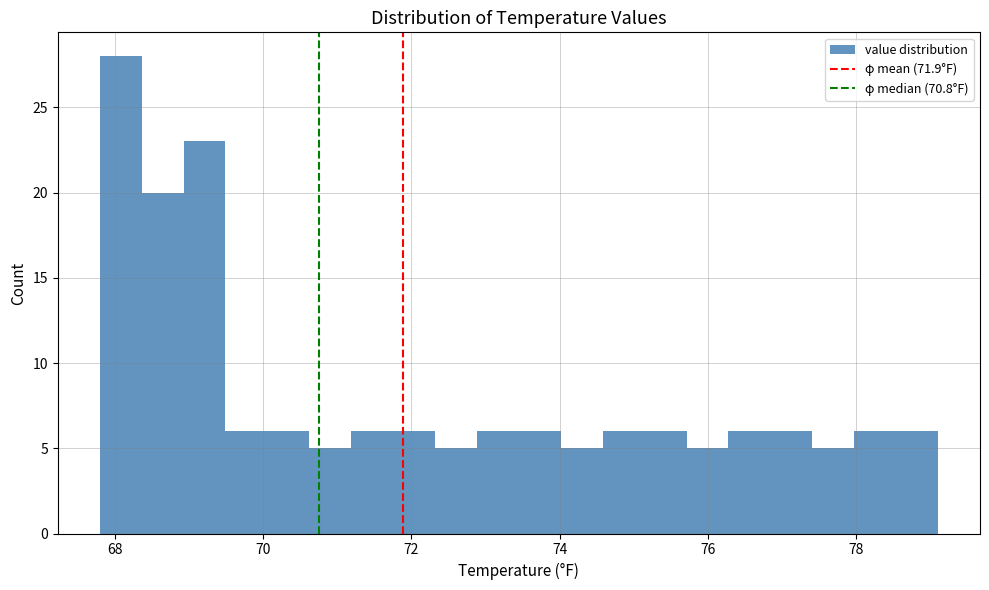

Around what value on the x-axis is the tallest bar? Give the approximate position of its centre, as read against the axis.

68.0